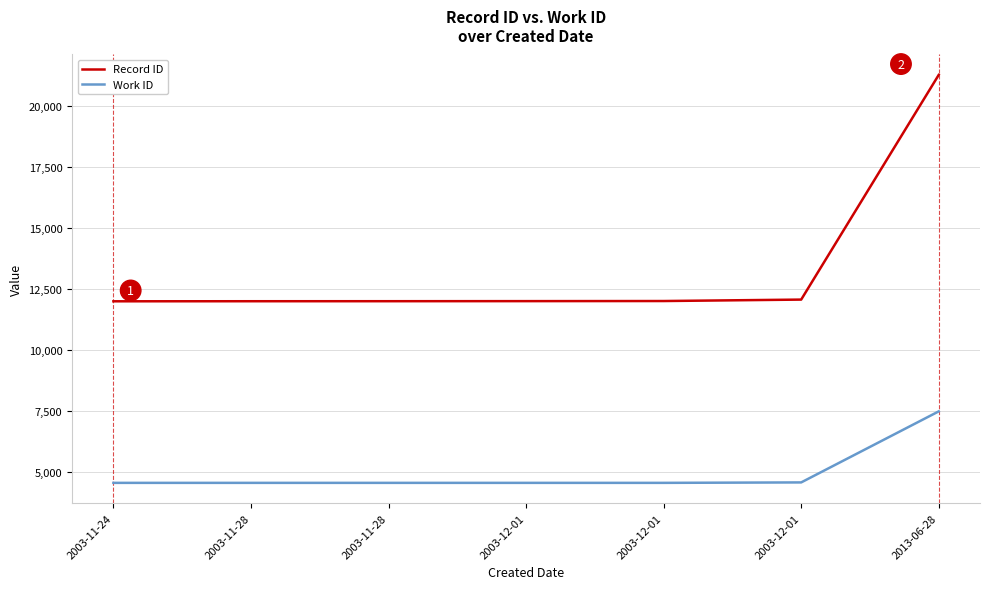

How many lines are shown in the chart?

2